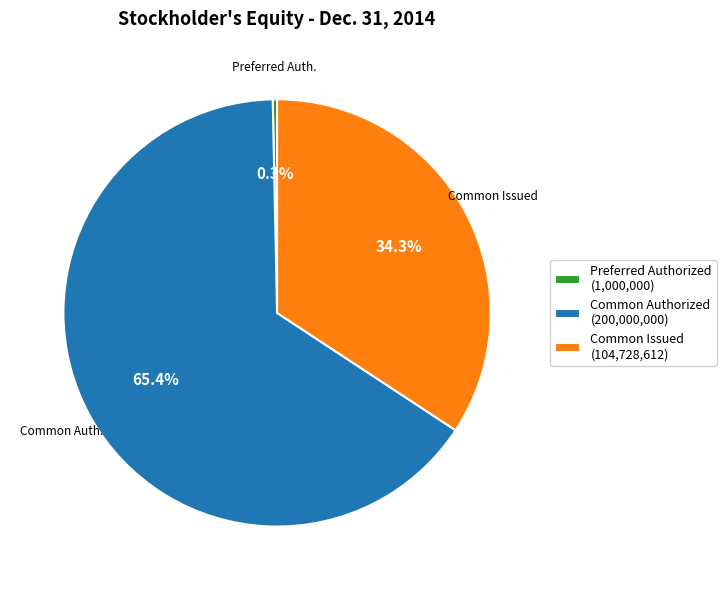

Count the number of slices in the pie.

3